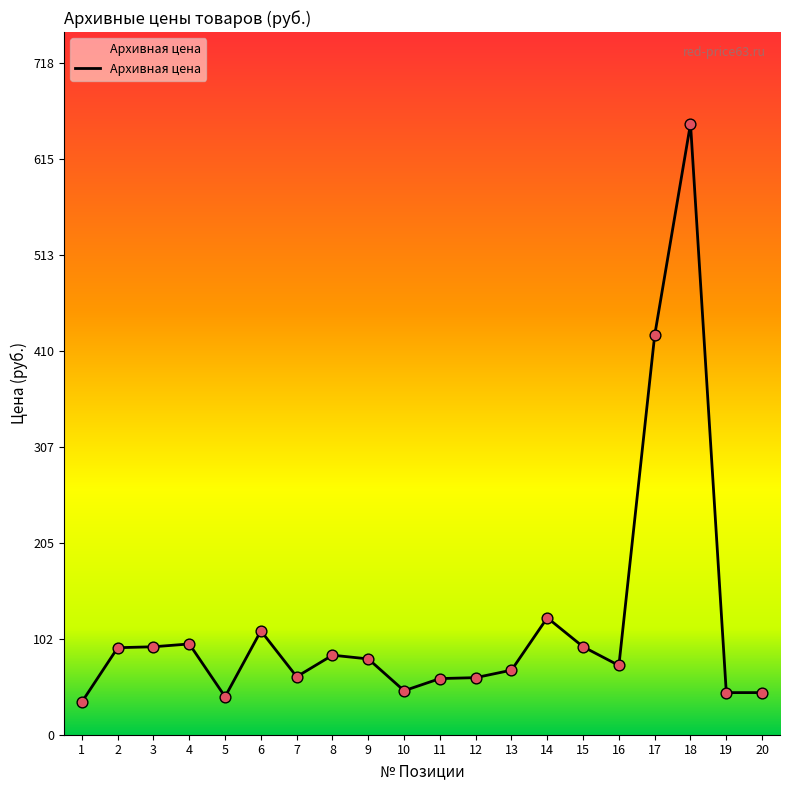

What is the change in value from 8 to 20?

-40.0